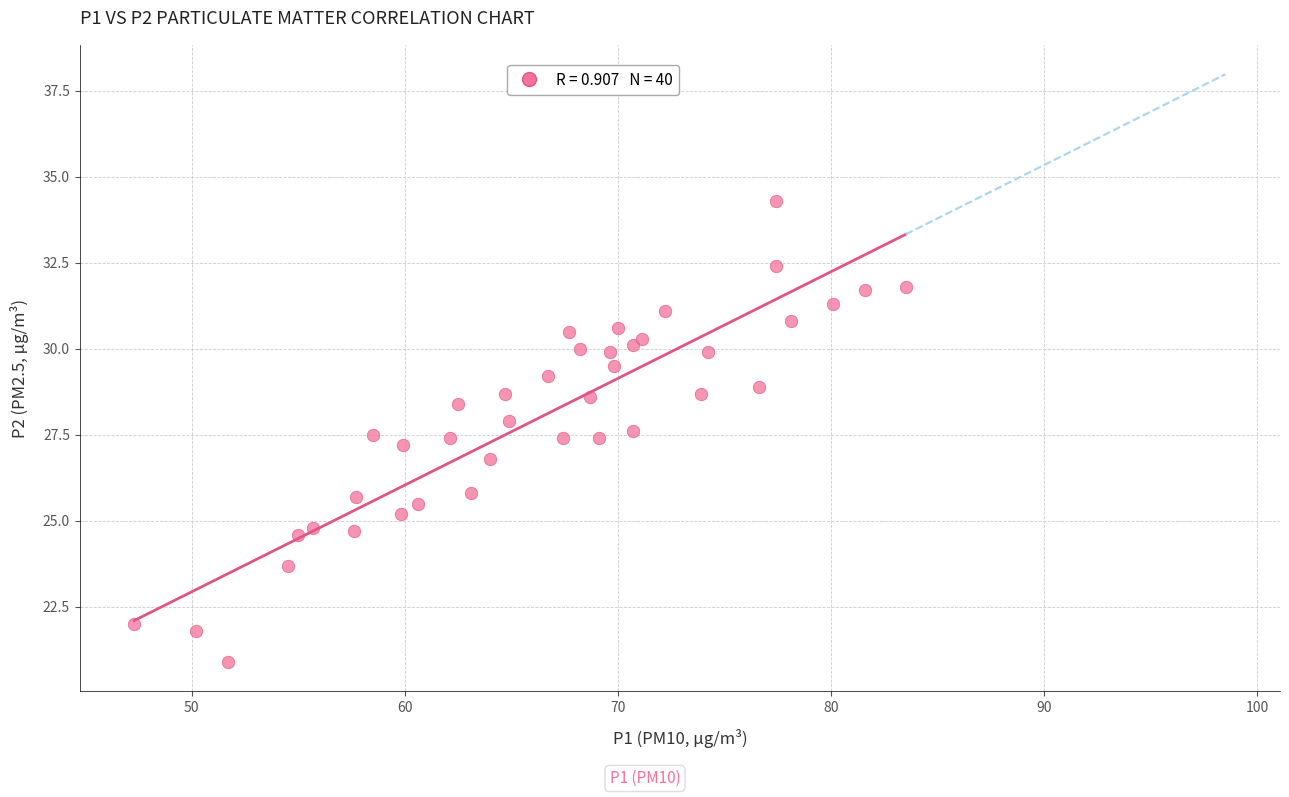

What is the range of X values (max minus min)?

36.2